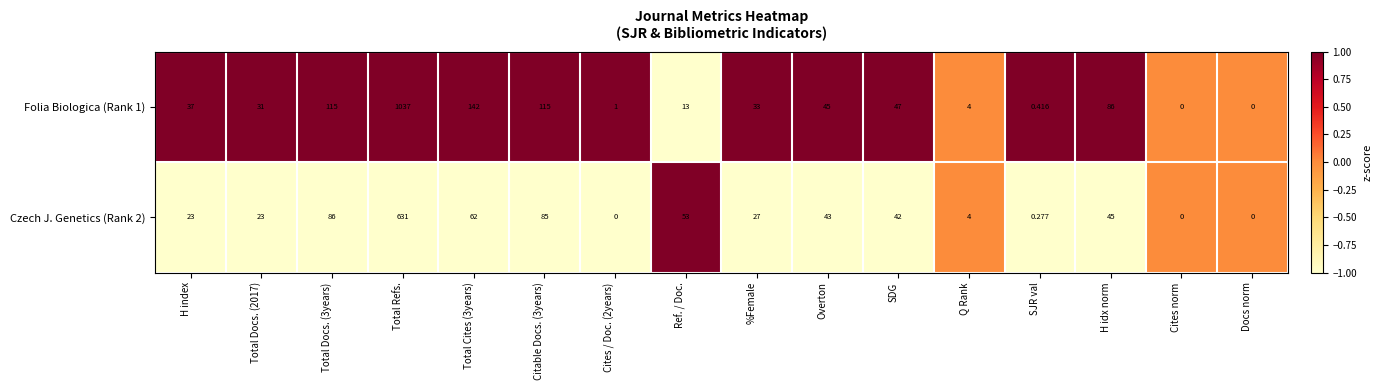

At which category does the chart reach its peak across all series?

Total Refs.